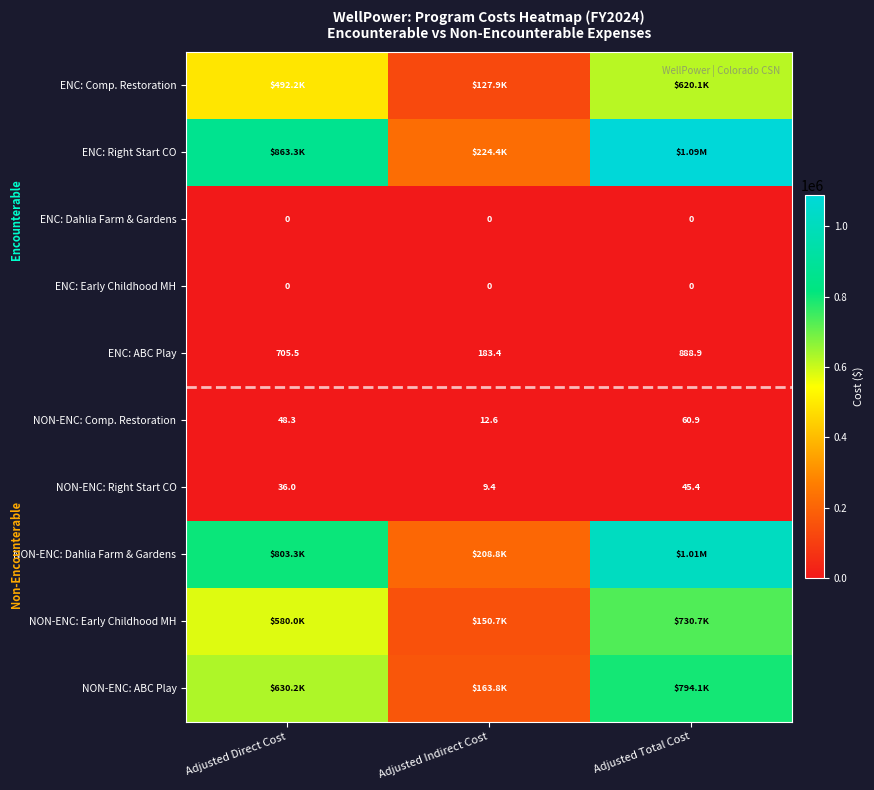

Where is ENC: ABC Play nearest to the value 536?

Adjusted Direct Cost